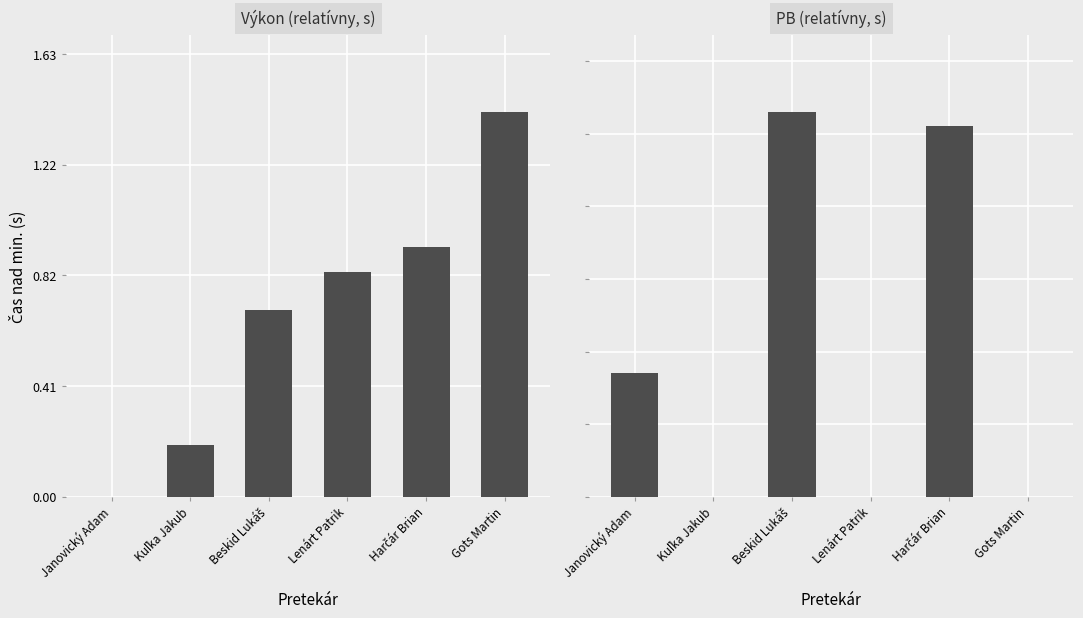

What is the sum of the PB values at Janovický Adam and Gots Martin?

0.3